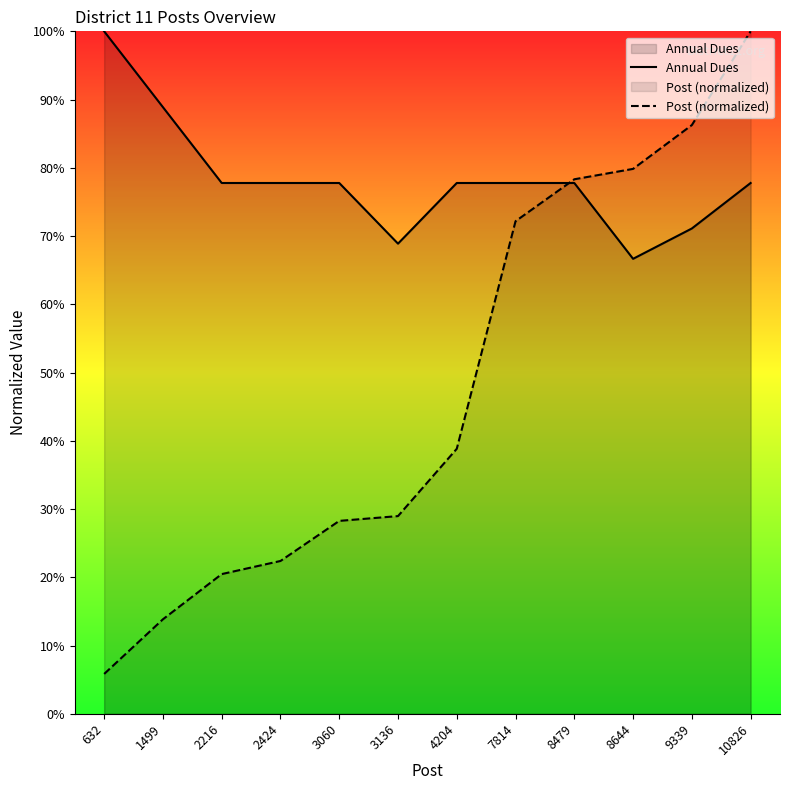

What is the minimum value shown in the chart?

5.8